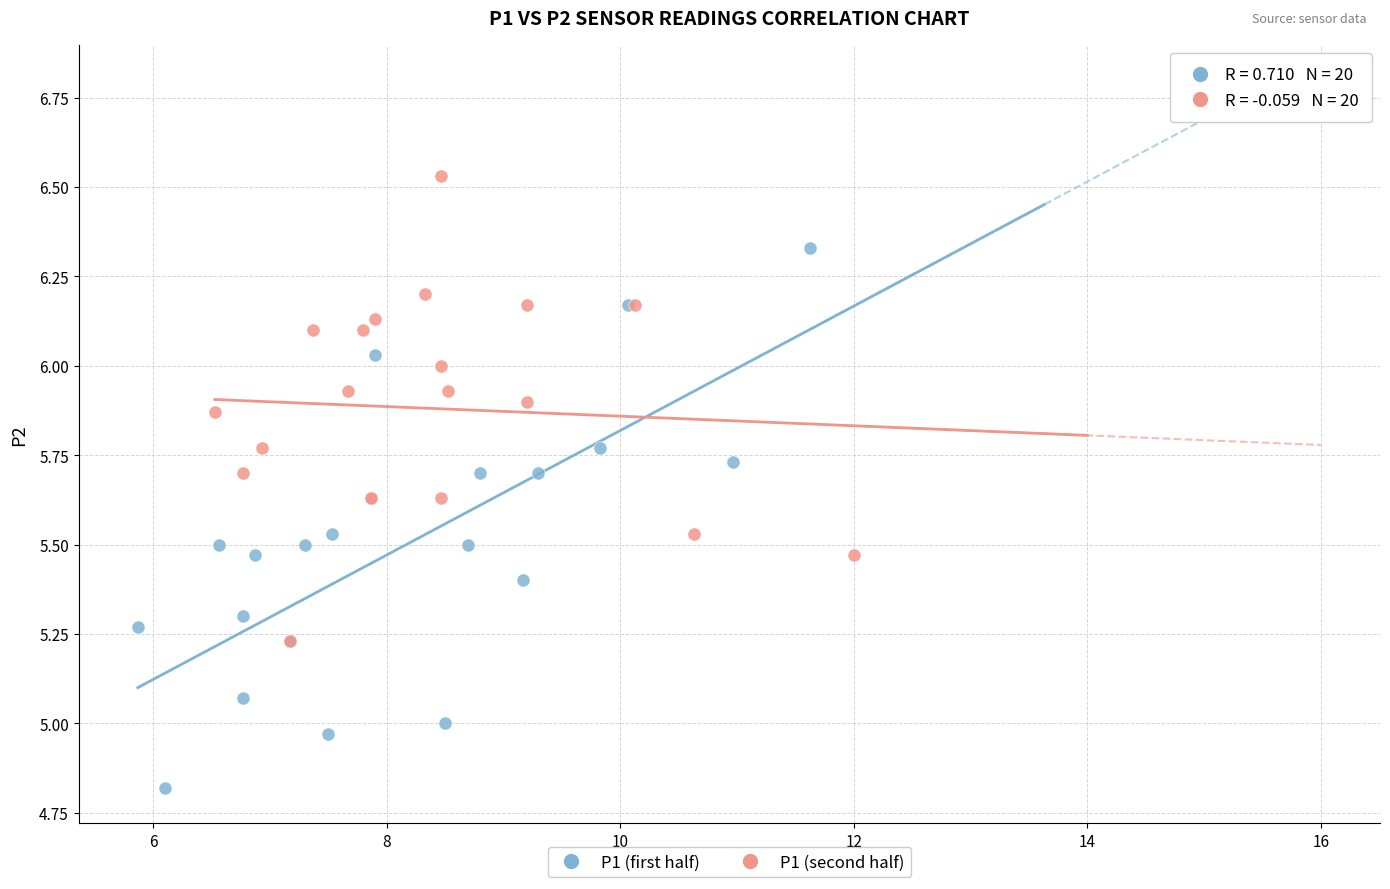

Which series reaches the maximum Y coordinate?

P1 (second half)